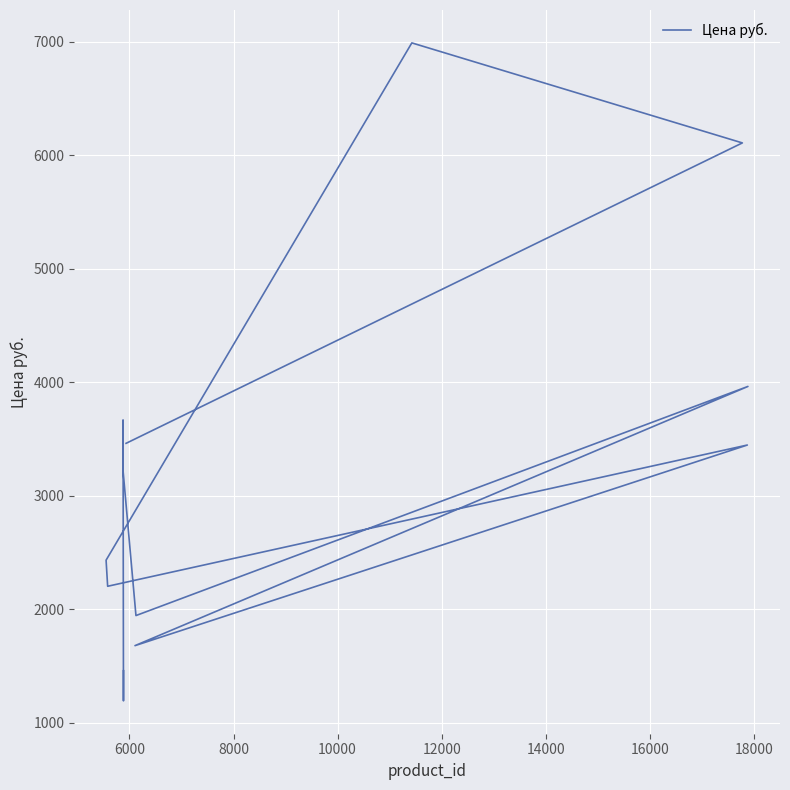

What is the value of the 7th point from the left?

1679